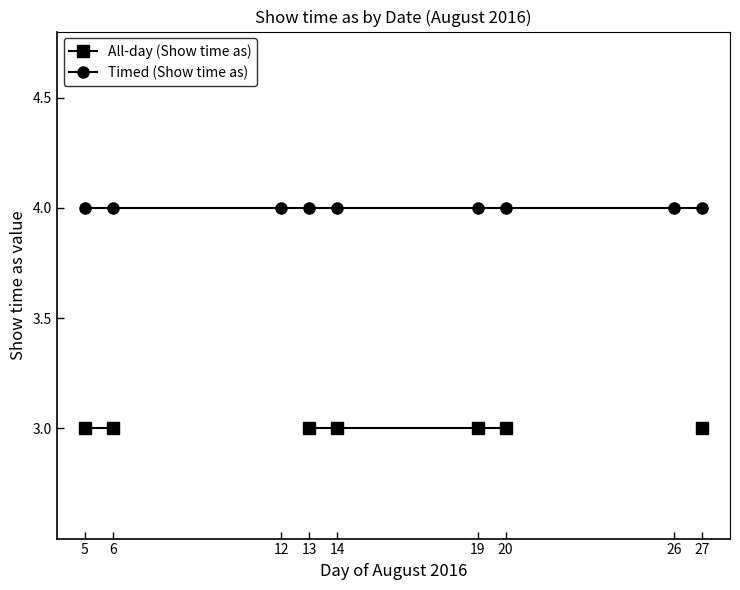

How many lines are shown in the chart?

2